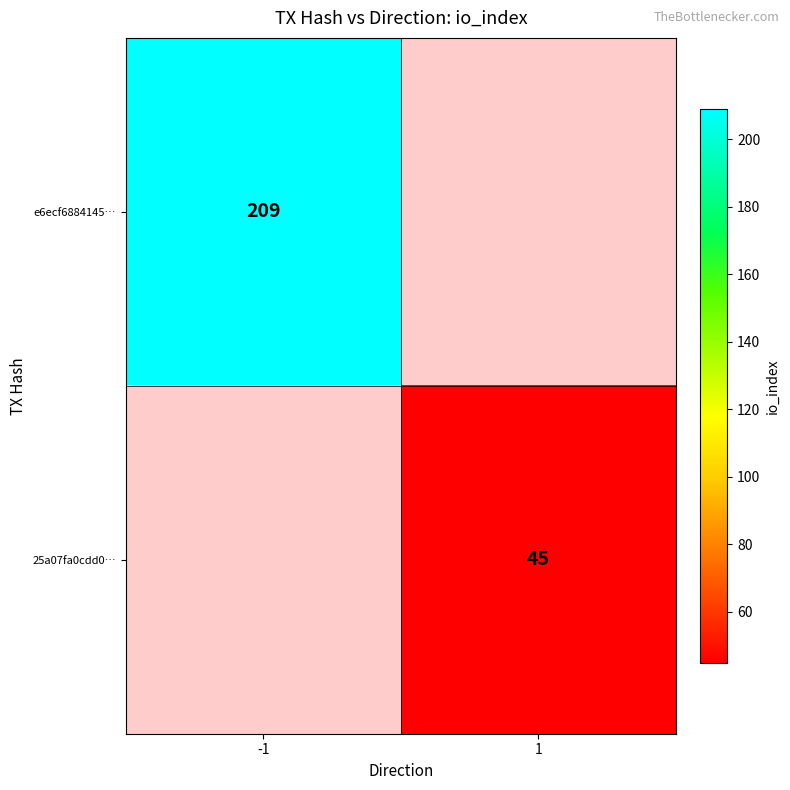

Is it true that e6ecf6884145… equals 209 at -1?

True